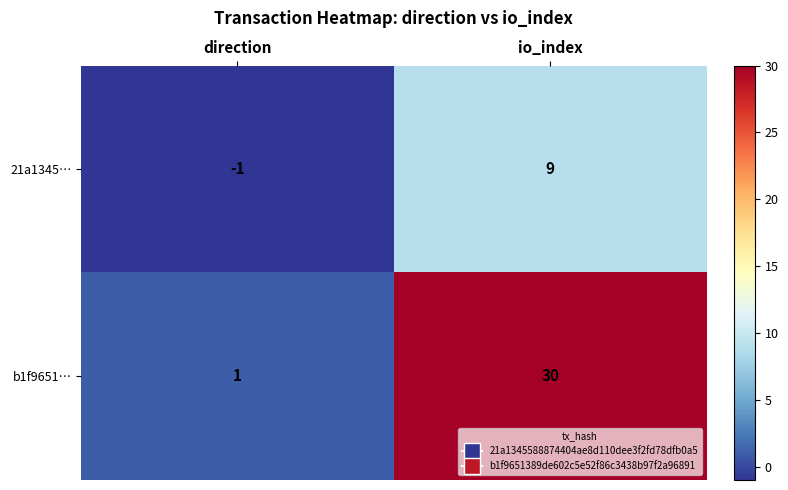

What is the maximum value for 21a1345…?

9